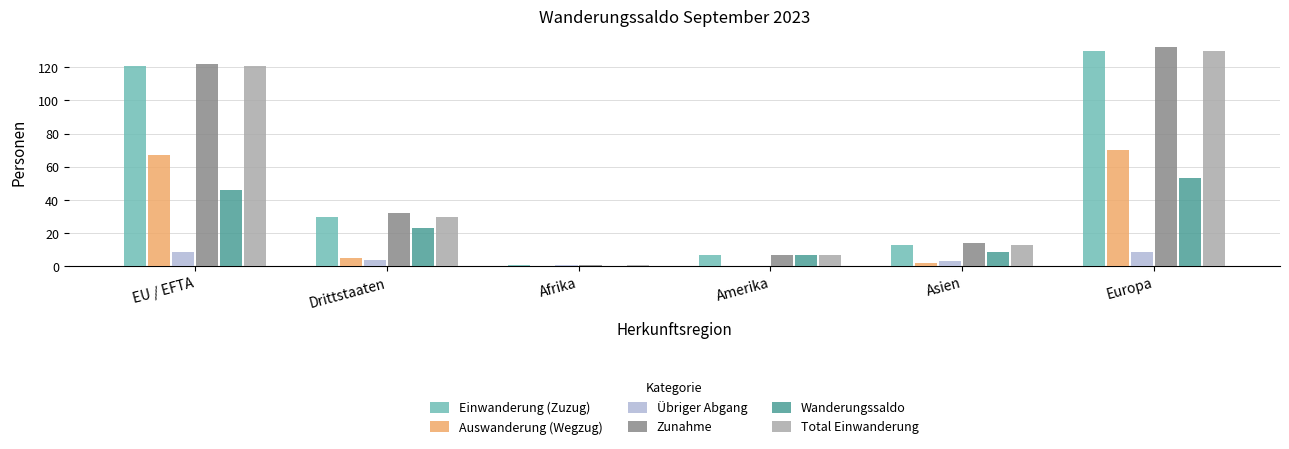

Reading left to right, what are all the values shown in this chart?

Einwanderung (Zuzug): 121	30	1	7	13	130
Auswanderung (Wegzug): 67	5	0	0	2	70
Übriger Abgang: 9	4	1	0	3	9
Zunahme: 122	32	1	7	14	132
Wanderungssaldo: 46	23	0	7	9	53
Total Einwanderung: 121	30	1	7	13	130